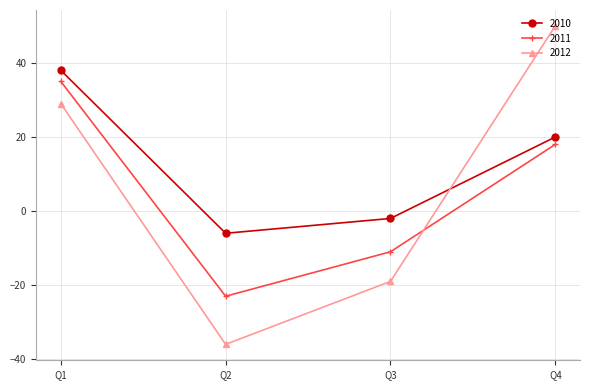

Which series has the largest total across all categories?

2010